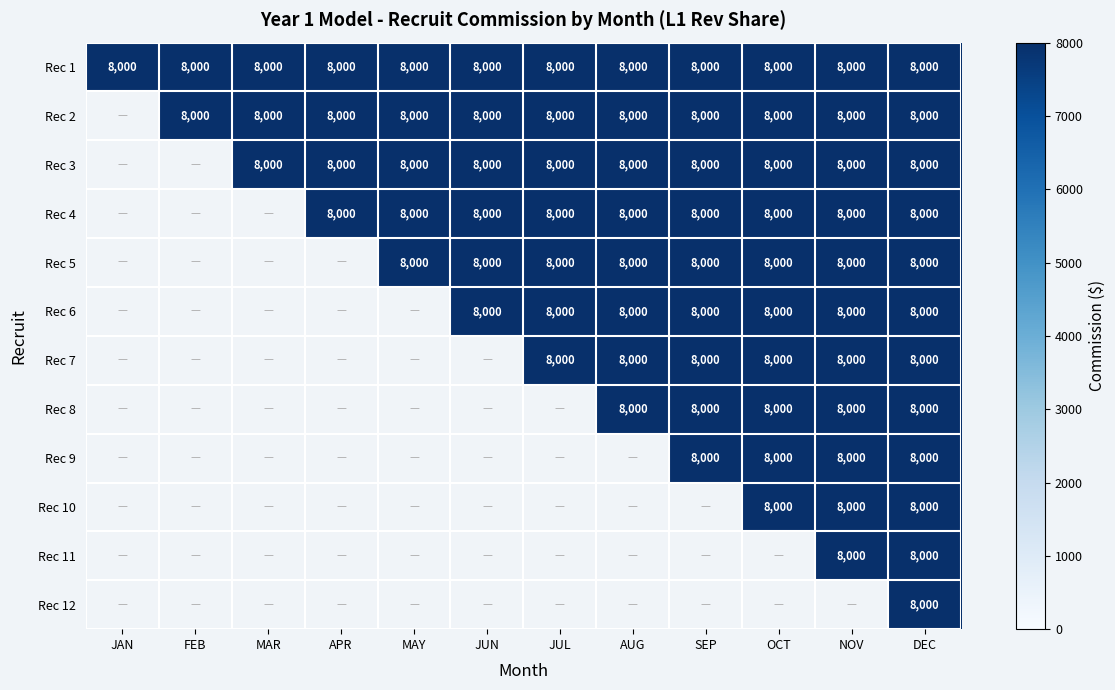

Is it true that Rec 1 equals 11429 at JUN?

False